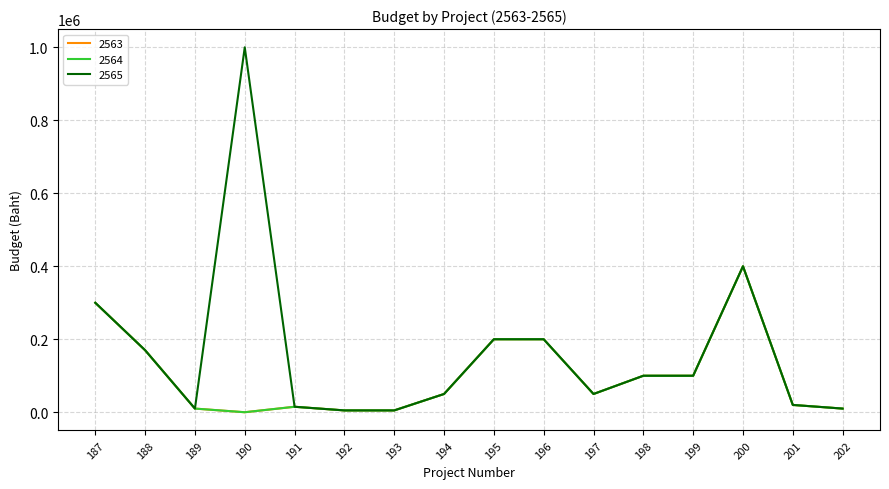

At which label does 2564 reach its peak?

200